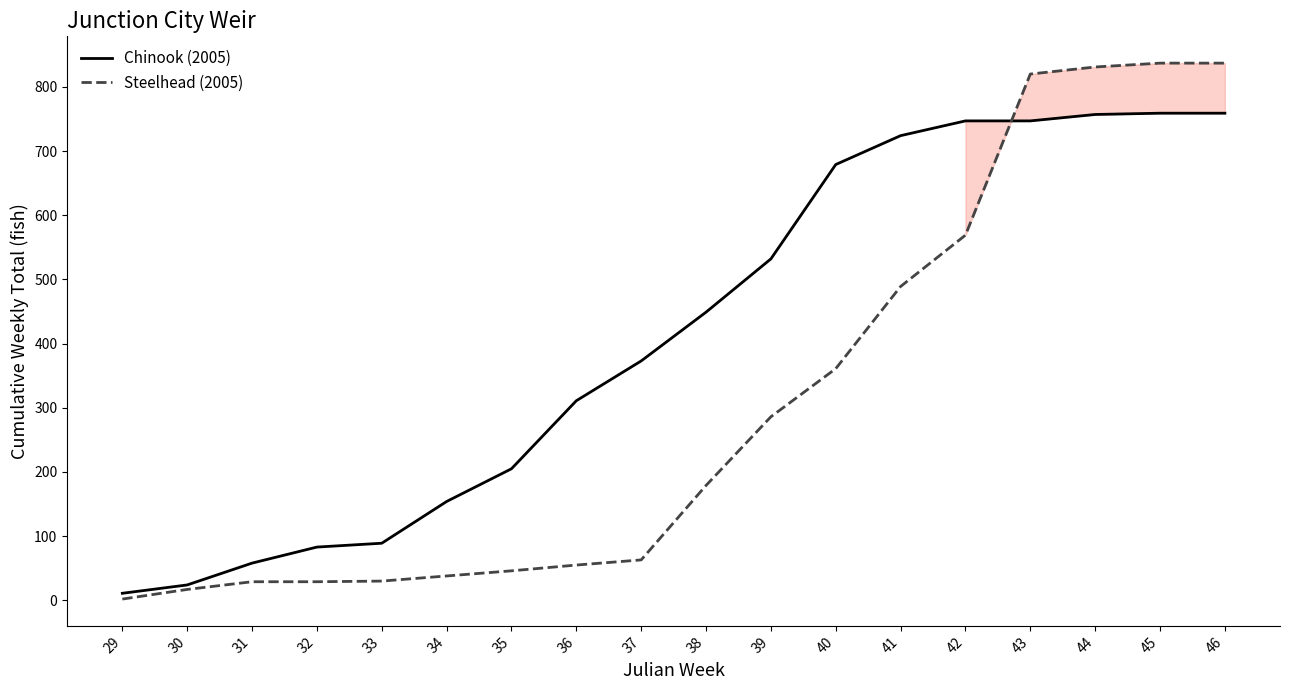

Is it true that Chinook (2005) equals 628 at 37?

False